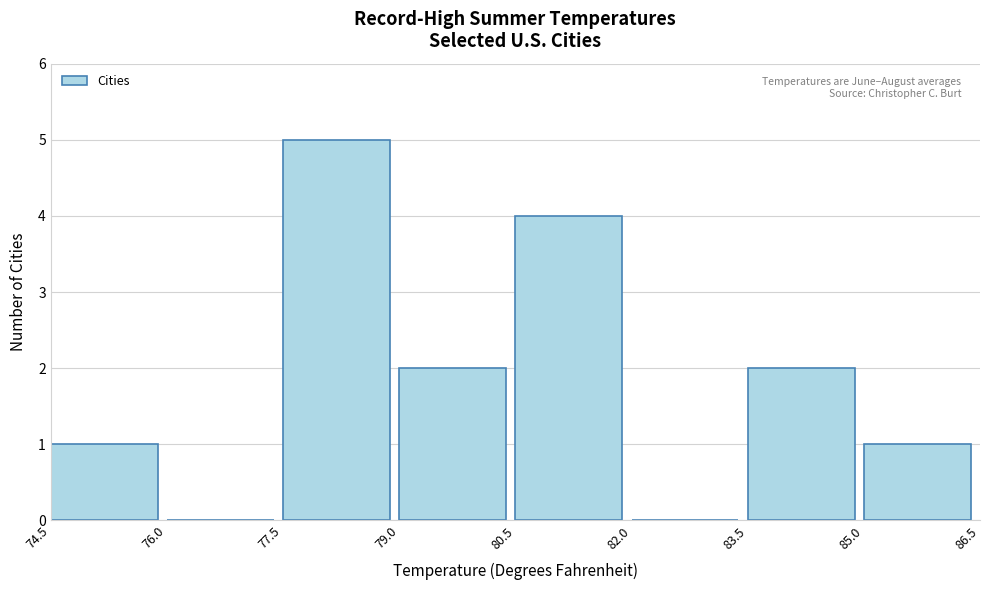

Reading left to right, transcribe this chart: for each bar, give the range it covers on the x-axis and its height. The values are not printed on the chart, so give them approximately, as read against the axis.

74.5 to 76.0: 1
76.0 to 77.5: 0
77.5 to 79.0: 5
79.0 to 80.5: 2
80.5 to 82.0: 4
82.0 to 83.5: 0
83.5 to 85.0: 2
85.0 to 86.5: 1